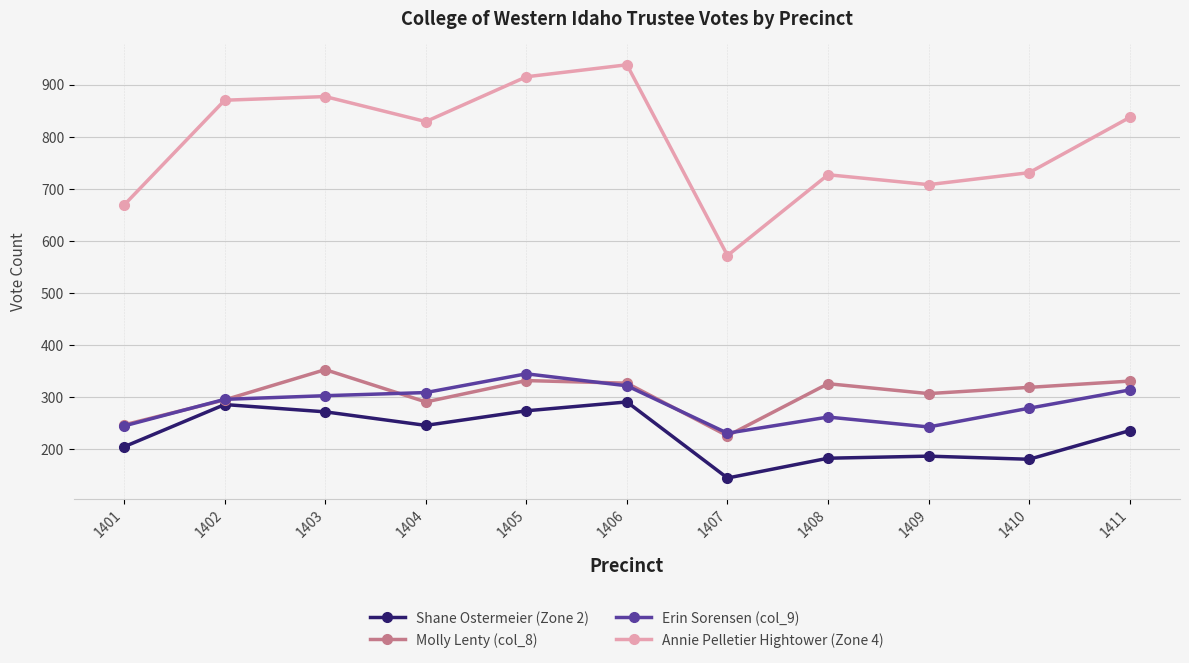

Is it true that Shane Ostermeier (Zone 2) equals 394 at 1405?

False